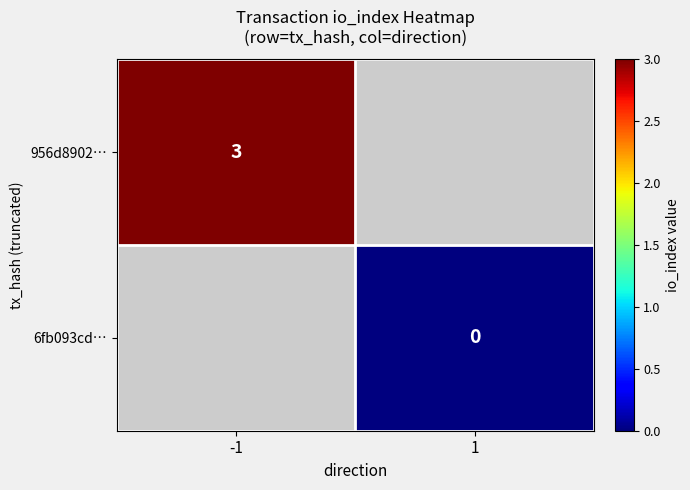

At how many categories does at least one series exceed 2?

1